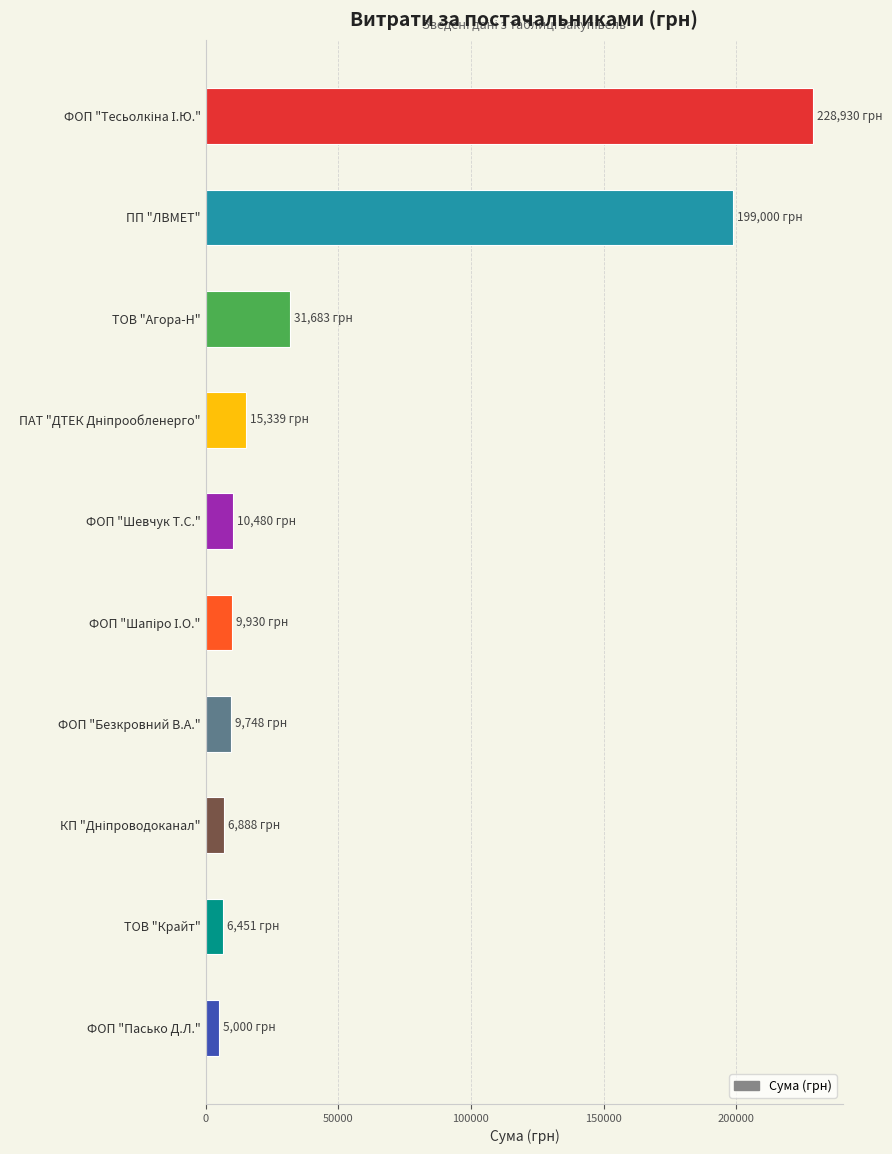

What is the greatest value displayed?

228930.0